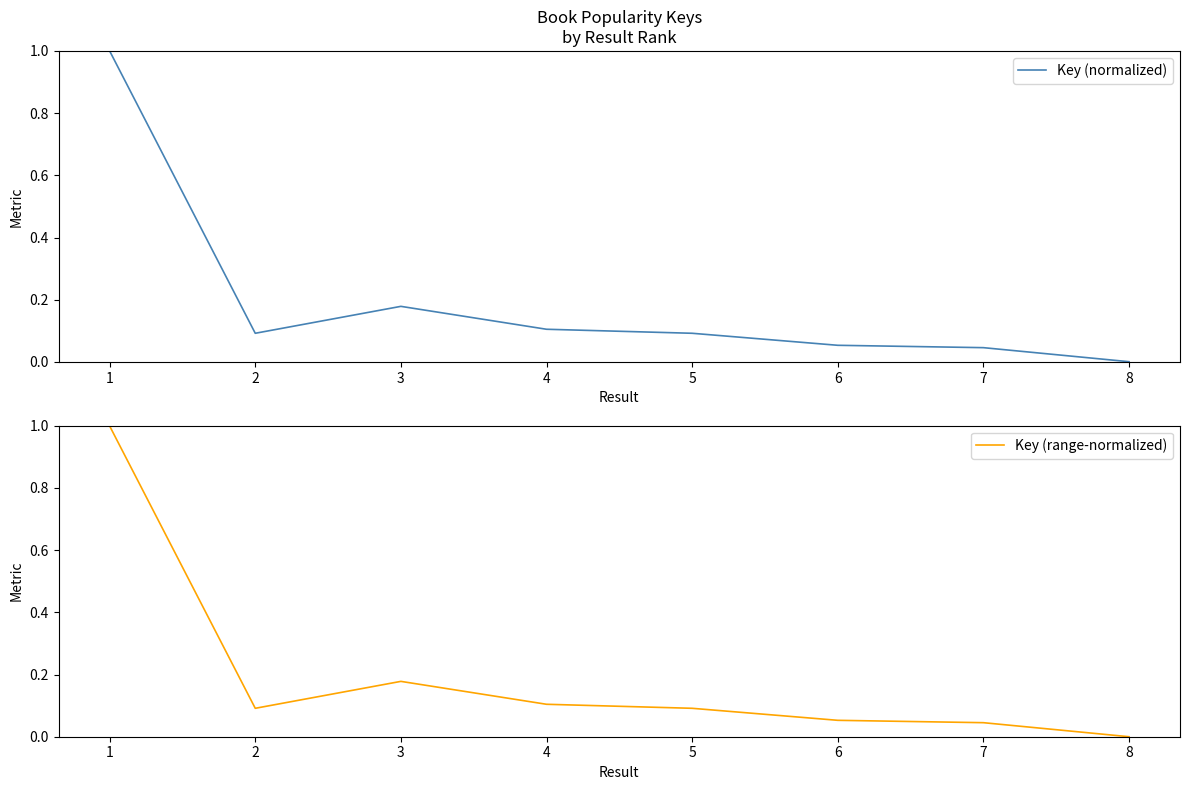

At how many categories does at least one series exceed 0?

8